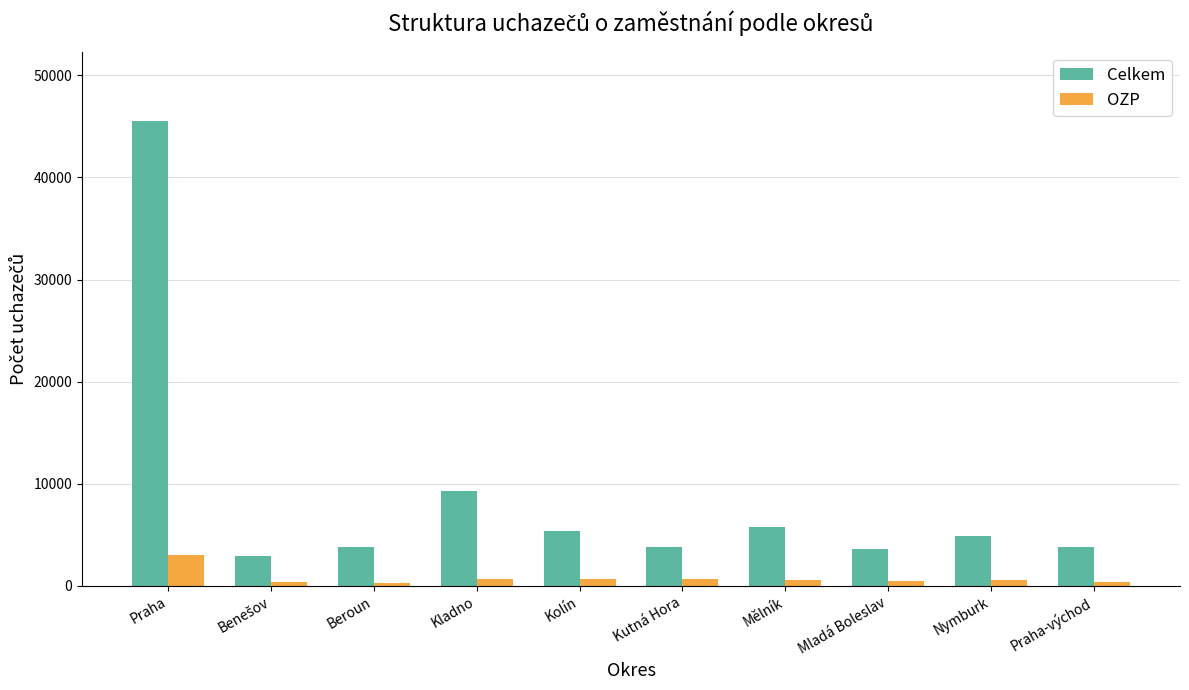

Which series has the widest spread of values?

Celkem